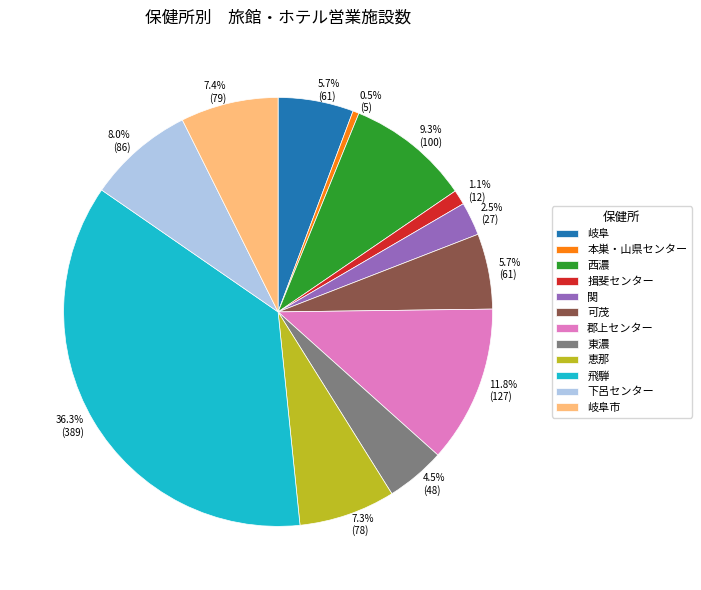

To the nearest percent, what is the combined percentage of 本巣・山県センター and 岐阜市?

8%